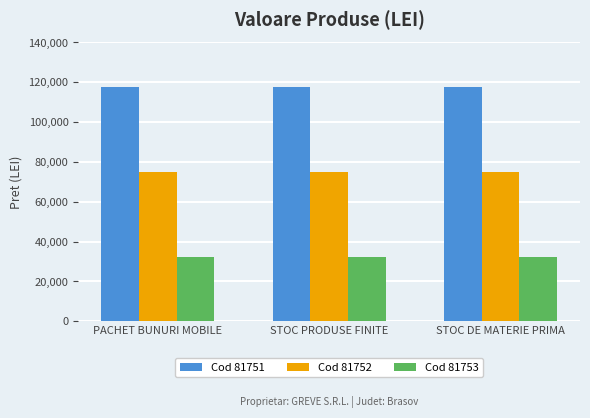

Reading left to right, extract all data points from this chart.

Cod 81751: 117624	117624	117624
Cod 81752: 74931	74931	74931
Cod 81753: 32470	32470	32470